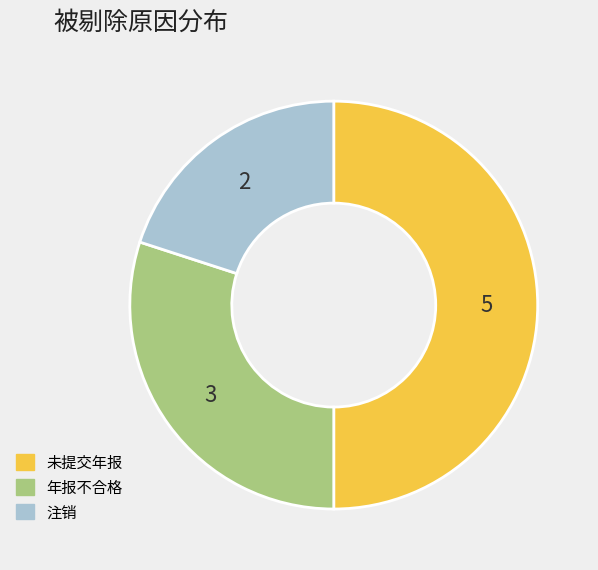

Is the sum of 年报不合格 and 未提交年报 greater than half?

Yes